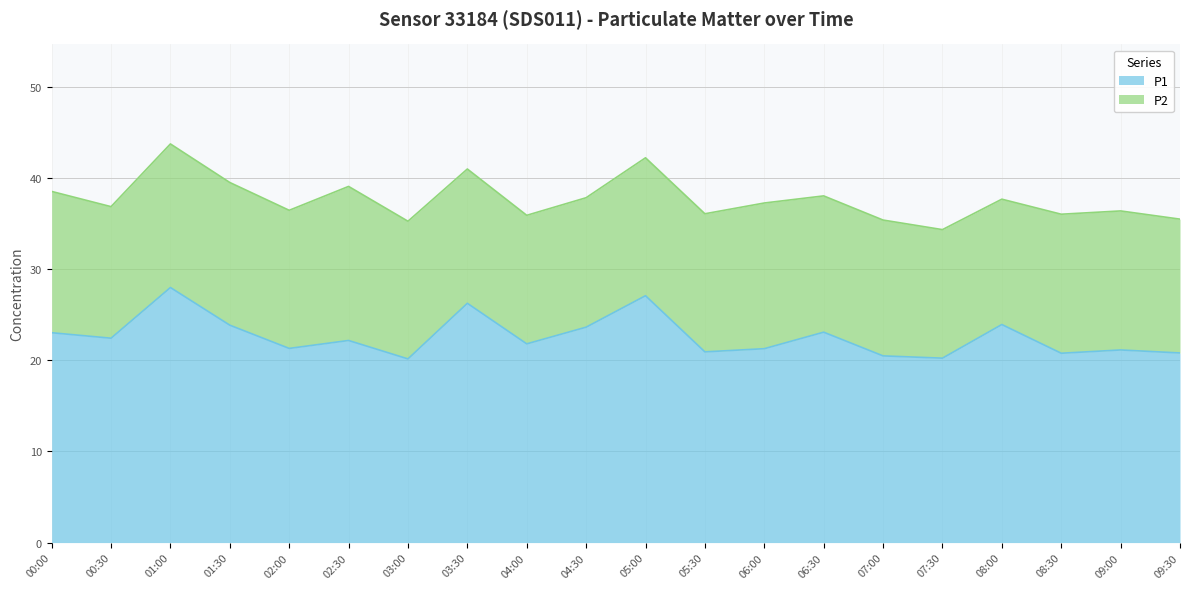

Is it true that the value at 03:30 is 26.2?

True